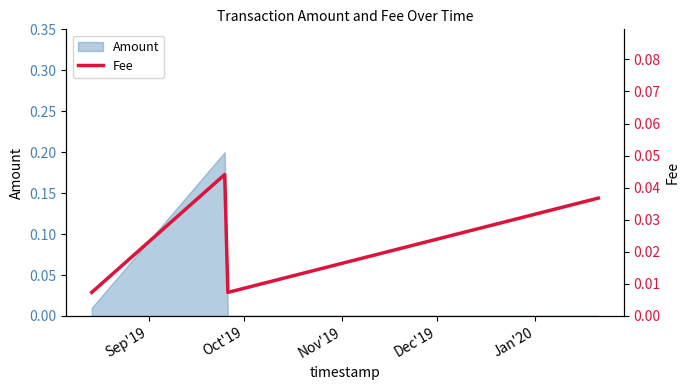

What is the sum of all values?

0.1